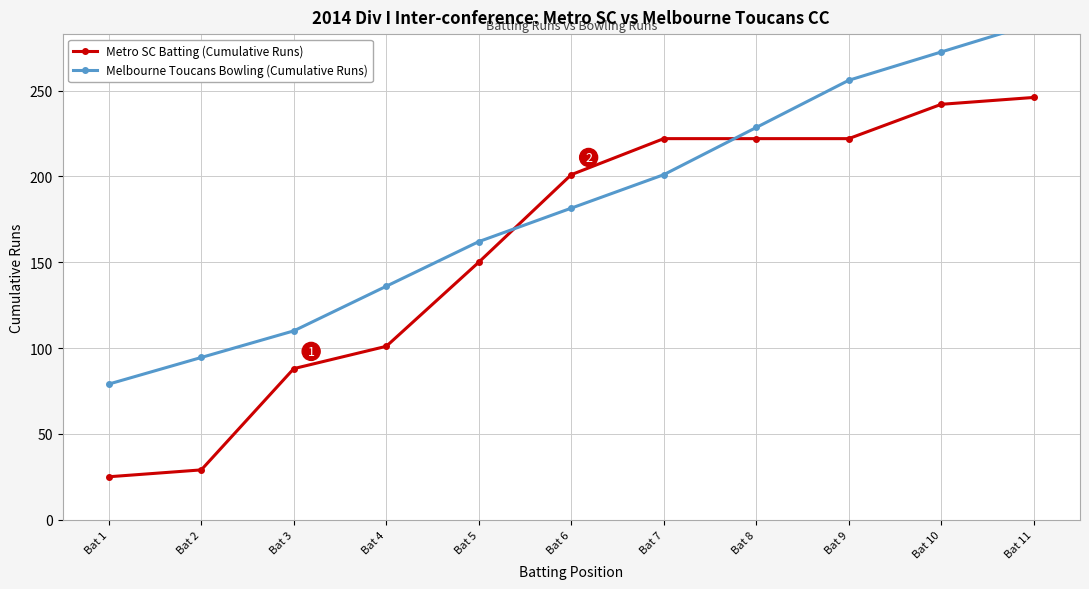

What is the value of the Metro SC Batting (Cumulative Runs) point at the 3rd from the left?

88